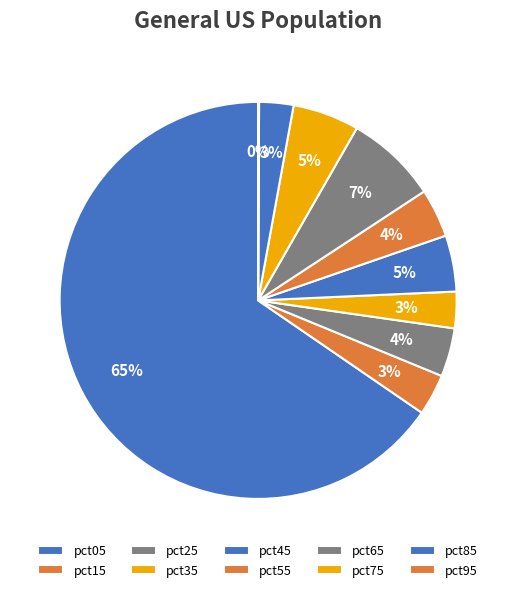

Combined, what portion of the pie is pct95 and pct45?

4.7%